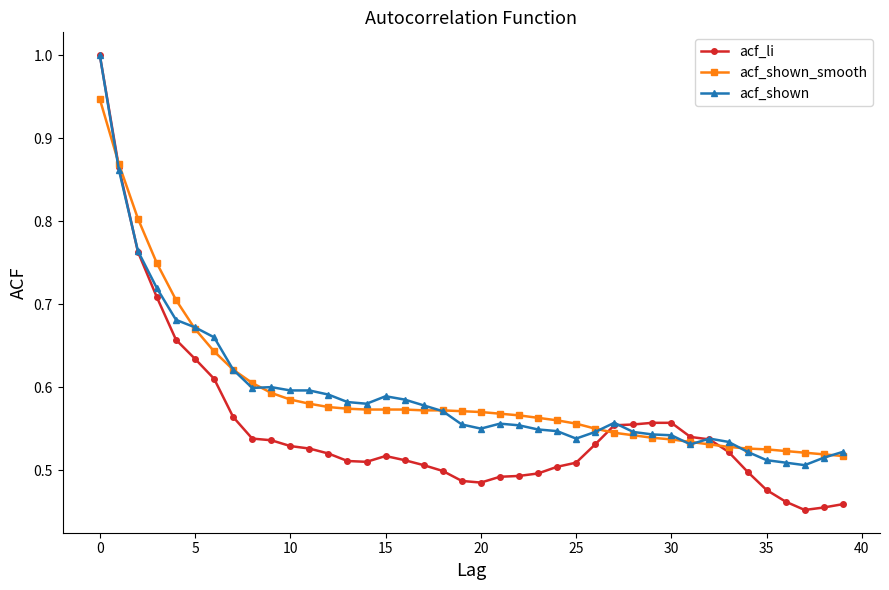

What are all the series names shown in the legend?

acf_li, acf_shown_smooth, acf_shown